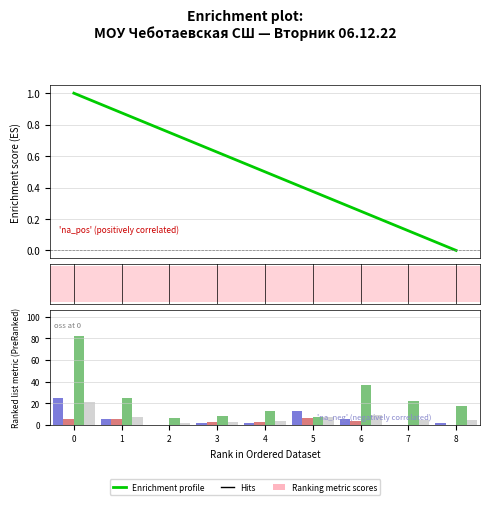

At 8, list the series in order from smallest to largest.

Enrichment profile, Жиры, Белки, Калор./20, Углеводы